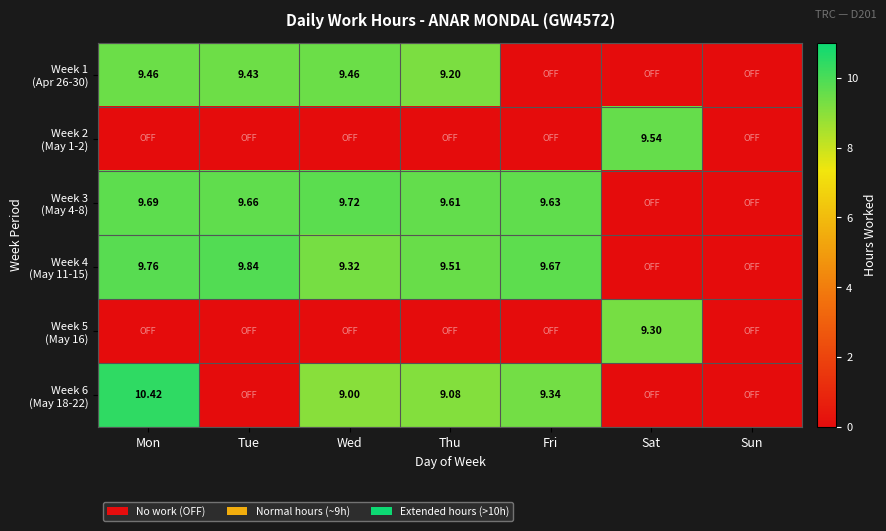

Rank the categories by Week 1 (Apr 26-30) value from lowest to highest.

Fri, Sat, Sun, Thu, Tue, Mon, Wed